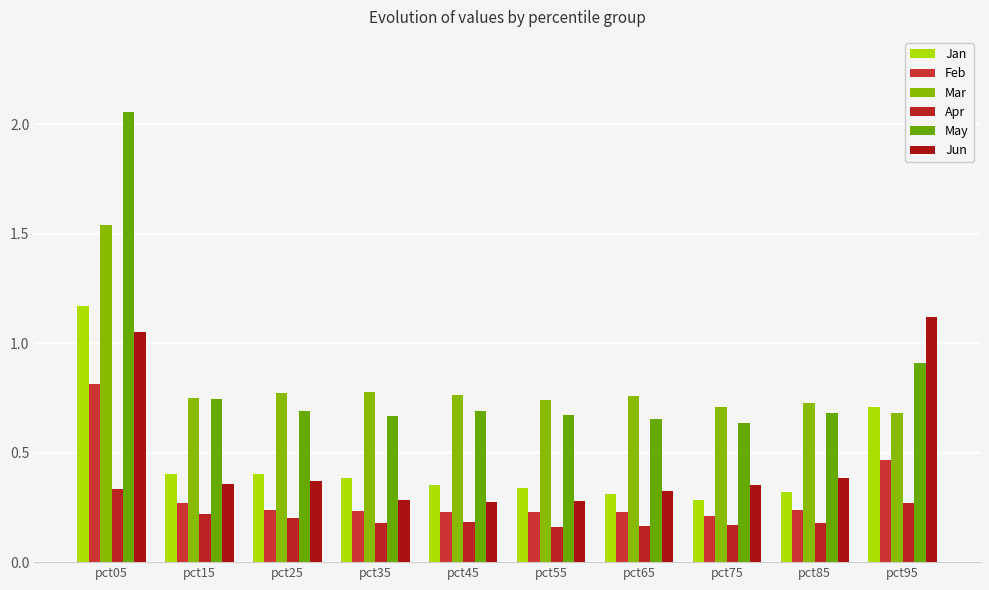

What is the value of the May bar at the 7th from the left?

0.7